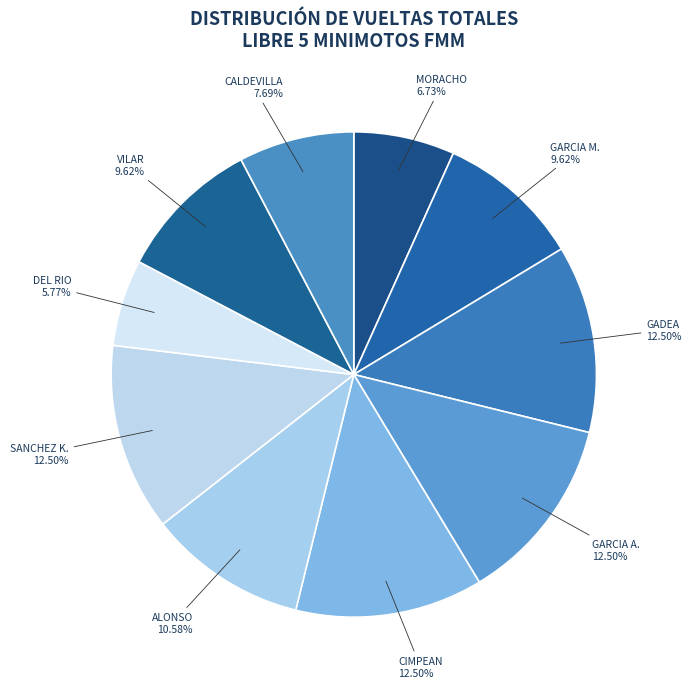

Count the number of slices in the pie.

10